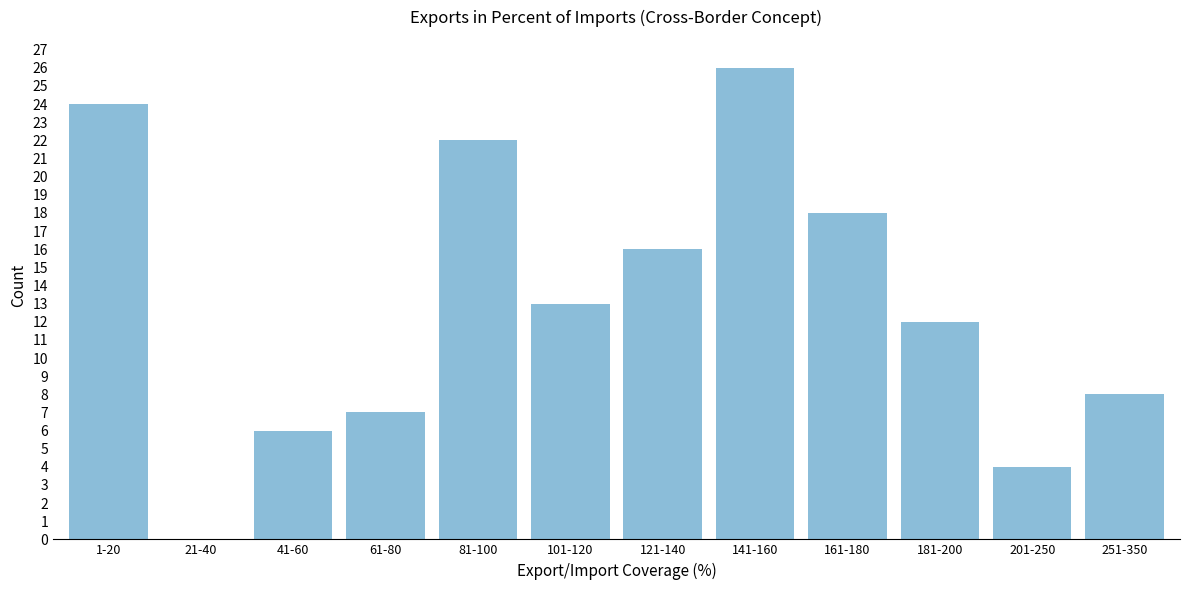

Reading left to right, transcribe all the data shown in this chart.

1-20=24	21-40=0	41-60=6	61-80=7	81-100=22	101-120=13	121-140=16	141-160=26	161-180=18	181-200=12	201-250=4	251-350=8